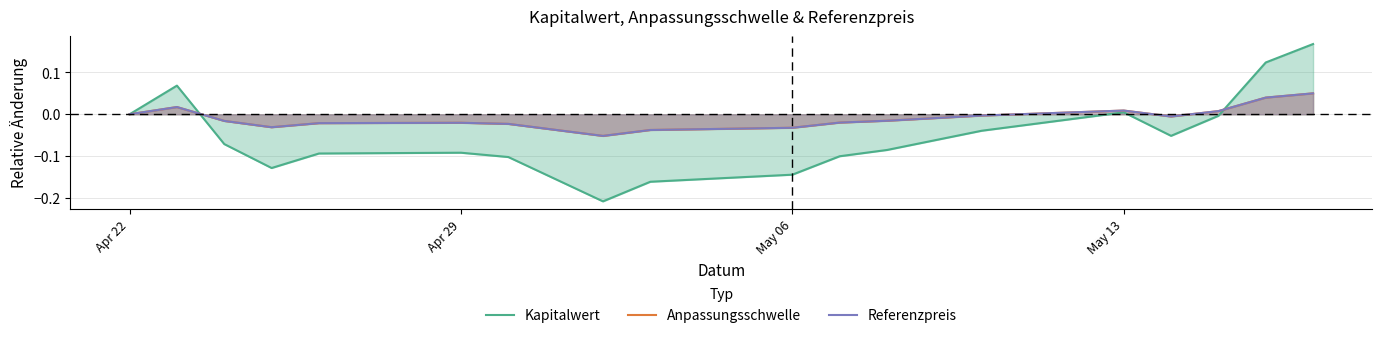

The value of Kapitalwert at Apr 22 is 0.0. True or false?

True